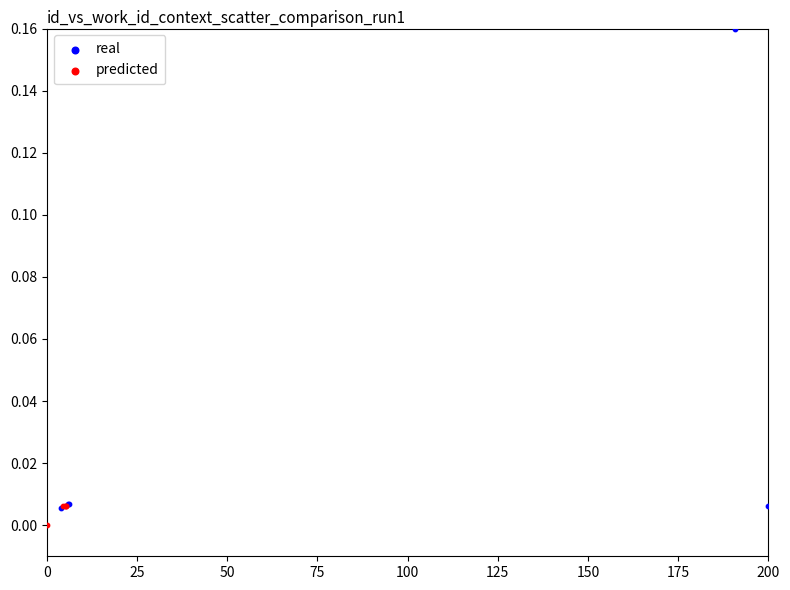

Which series has the widest spread of Y values?

real